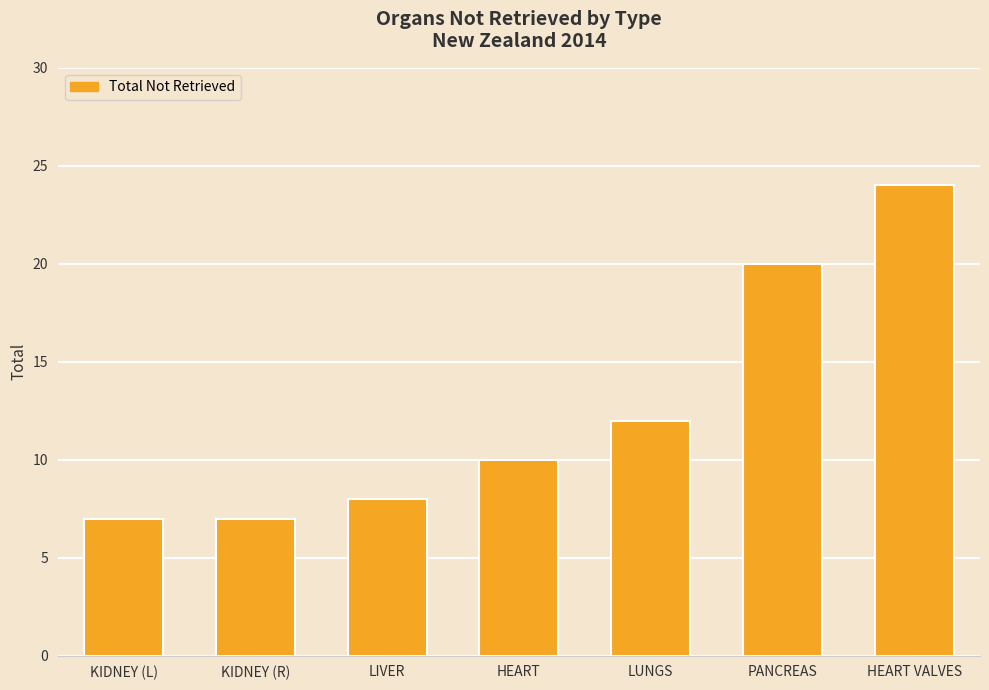

What is the average value?

13